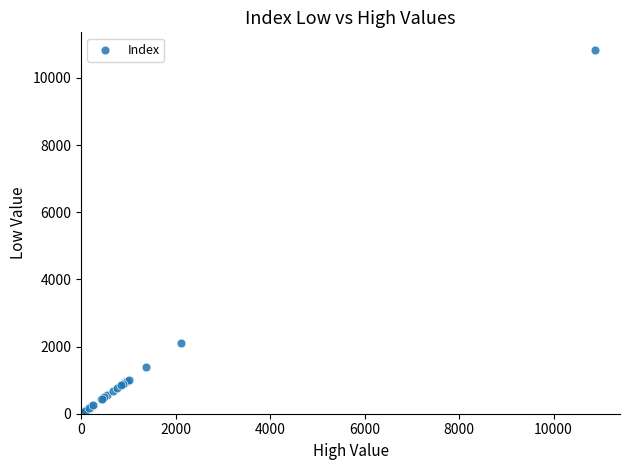

What Y value in the scatter plot is closest to 5453?

2106.5